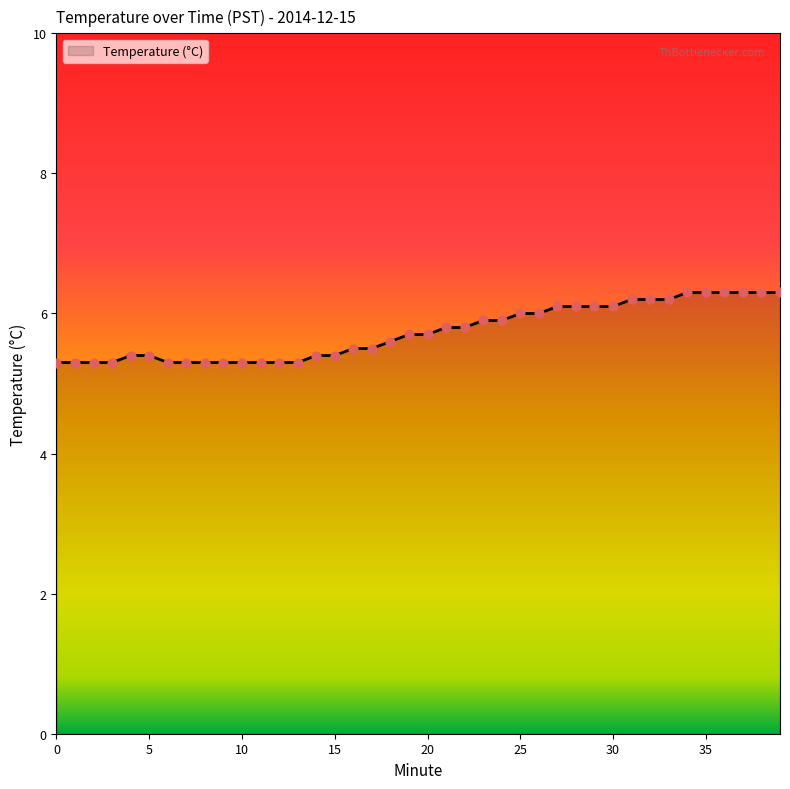

What is the greatest value displayed?

6.3